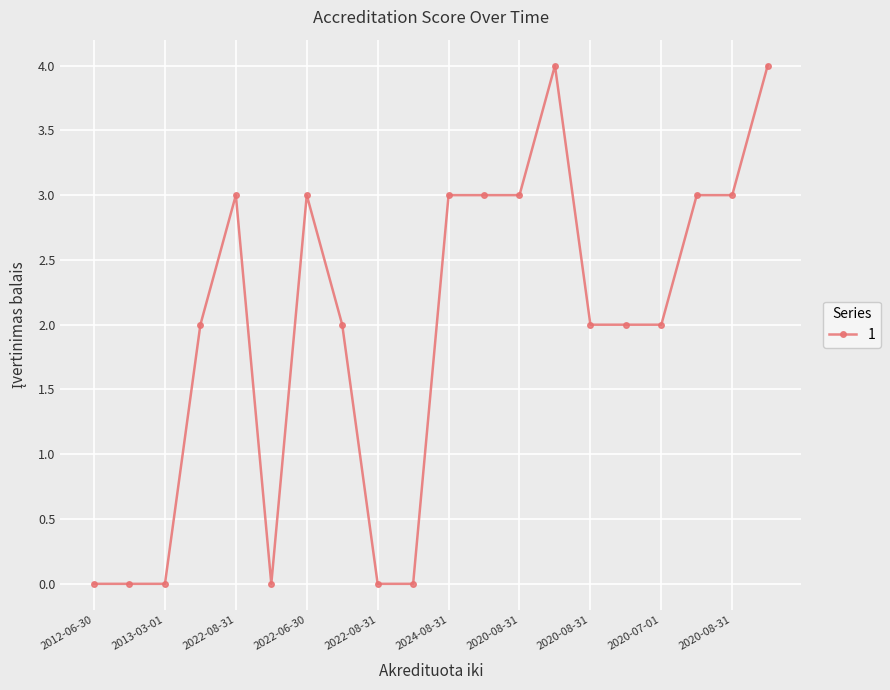

How many values are between 0 and 3?

18